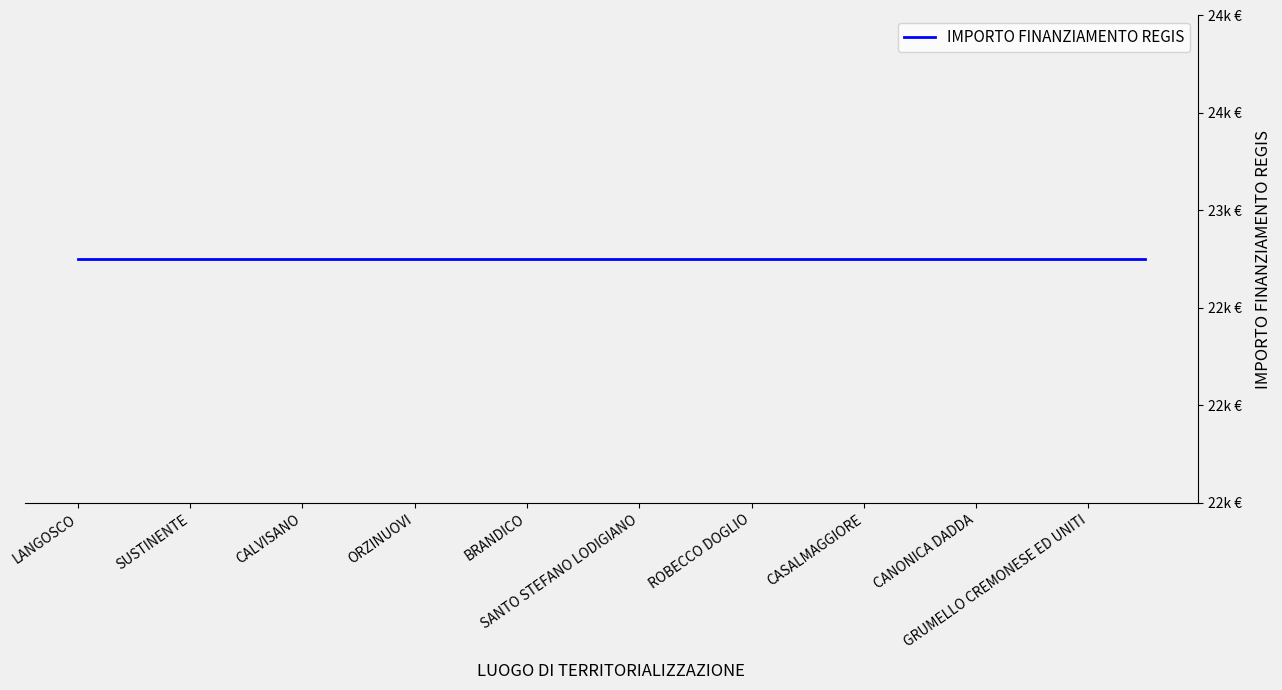

True or false: SUB INVESTIMENTO and IMPORTO FINANZIAMENTO REGIS cross at least once.

False